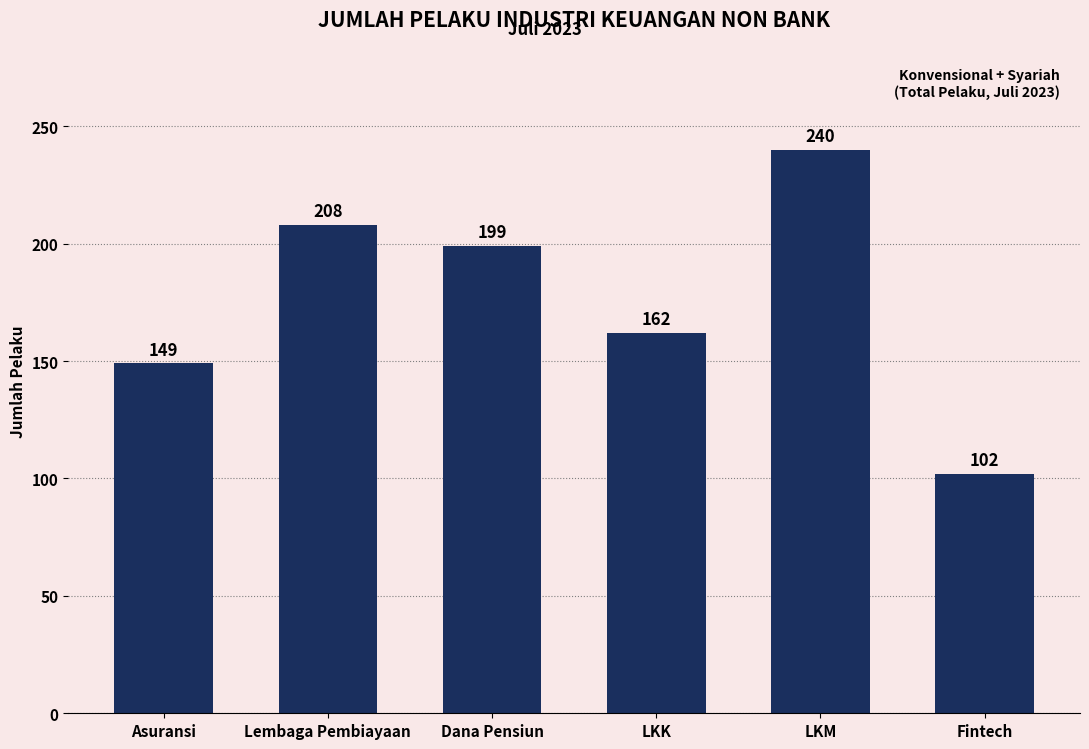

List the labels in order of value, largest first.

LKM, Lembaga Pembiayaan, Dana Pensiun, LKK, Asuransi, Fintech